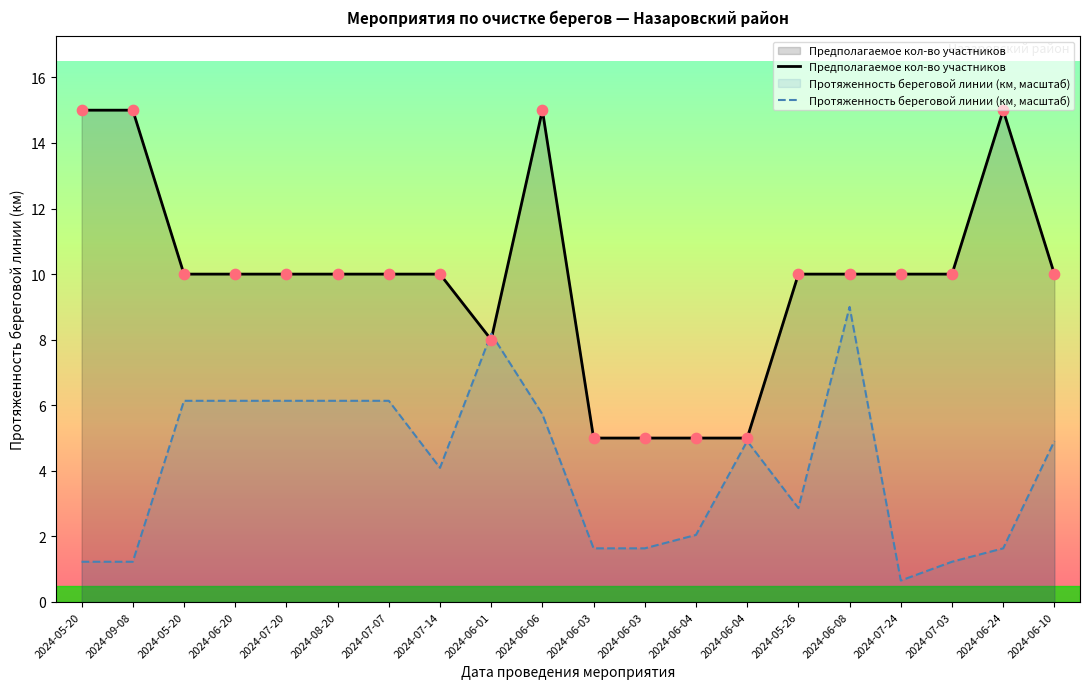

What is the total value across all series at 2024-08-20?

16.1